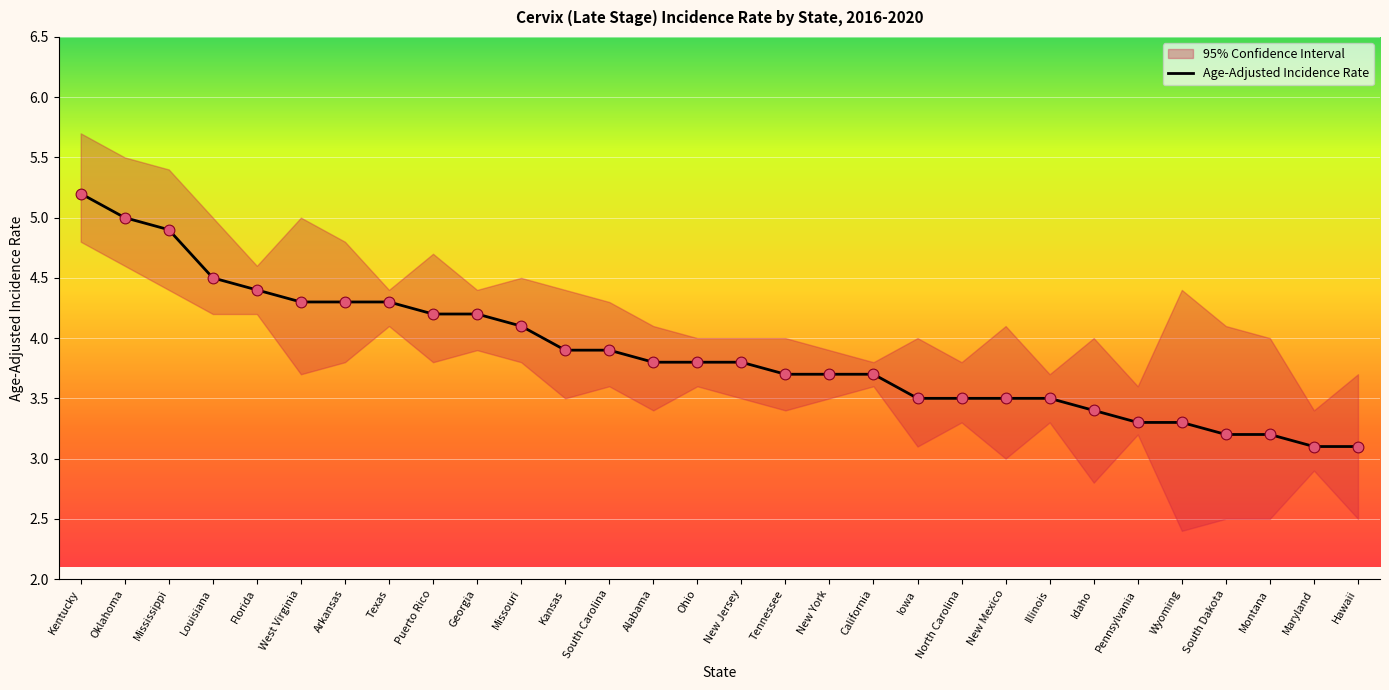

What is the change in value from Kansas to Maryland?

-0.8